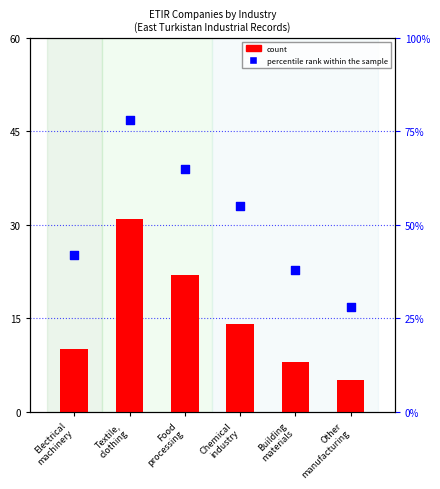

Which series has the largest total across all categories?

percentile rank within the sample